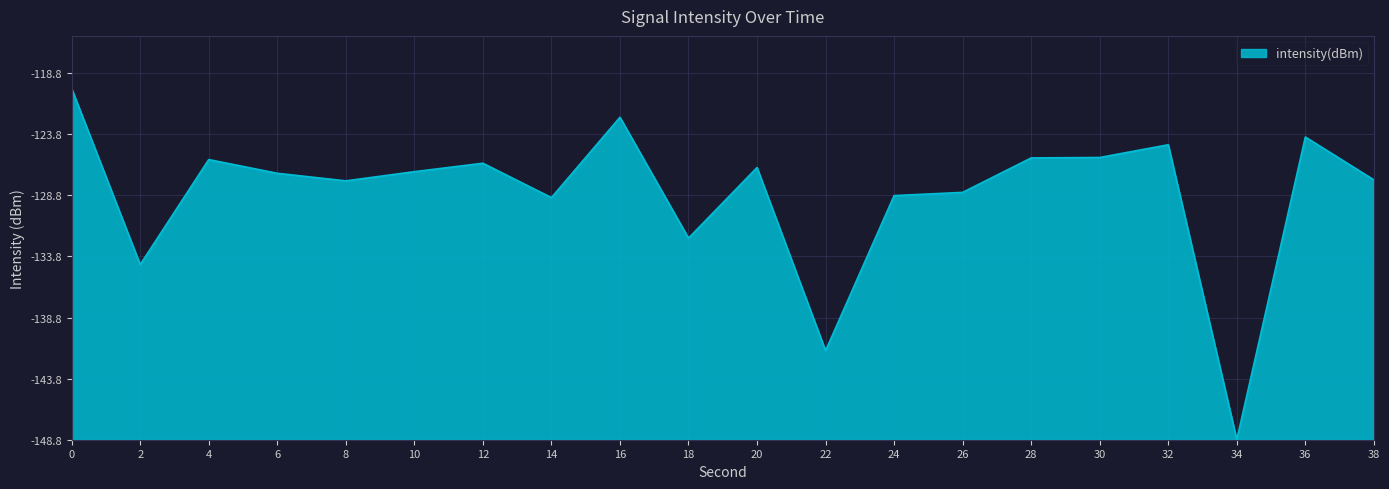

Reading left to right, list all the values displayed in this chart.

28.7	14.3	22.9	21.8	21.2	21.9	22.6	19.8	26.4	16.5	22.3	7.3	20.0	20.2	23.1	23.1	24.1	0.0	24.8	21.3